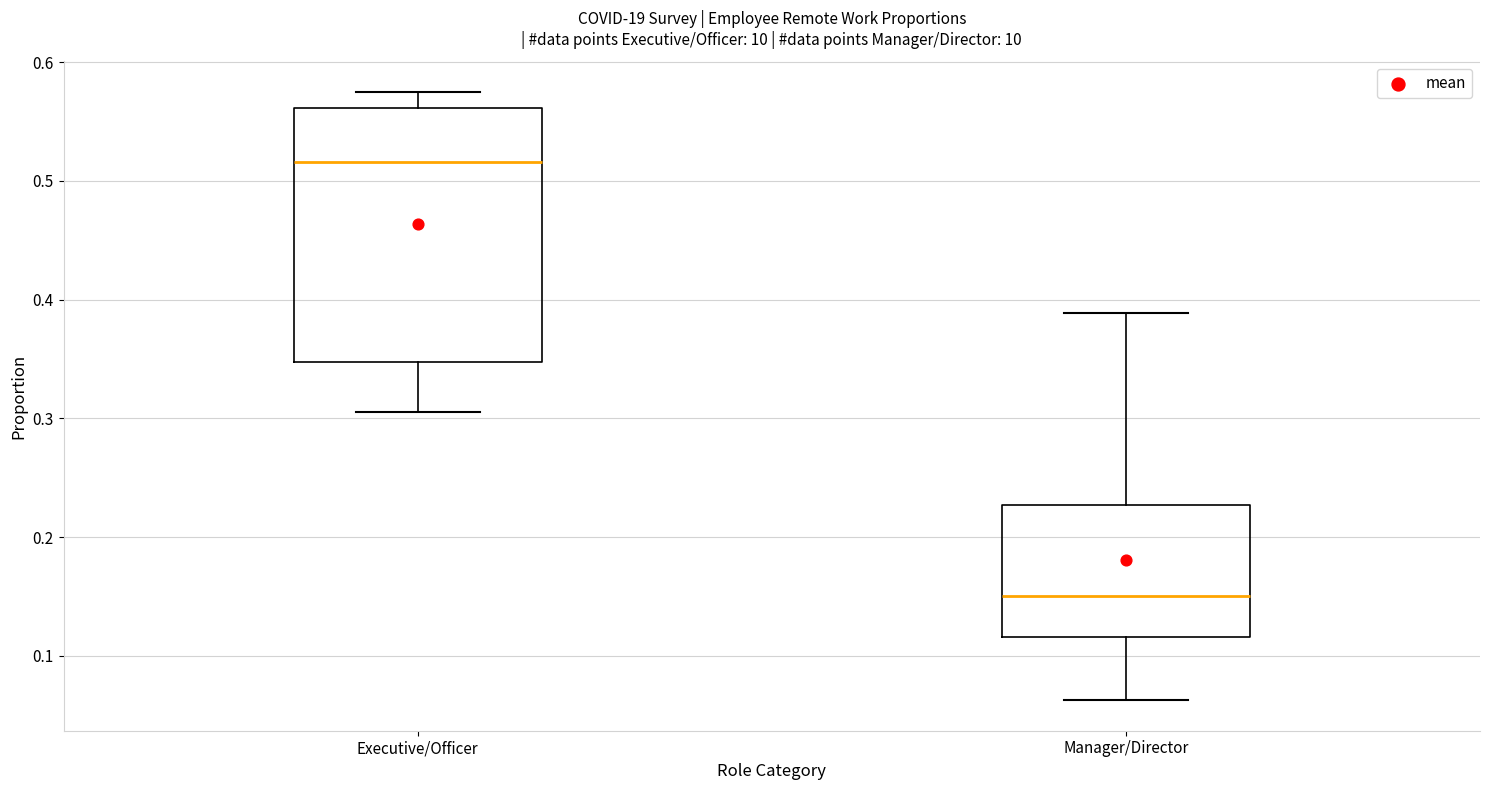

Reading left to right, transcribe this box plot: for each box, give where its median line is, the range the box spans, and where its two whiskers end, as read against the y-axis. The values are not printed on the chart, so give them approximately, as read against the axis.

Executive/Officer: median 0.52, box 0.35 to 0.56, whiskers 0.31 to 0.58
Manager/Director: median 0.15, box 0.12 to 0.23, whiskers 0.06 to 0.39